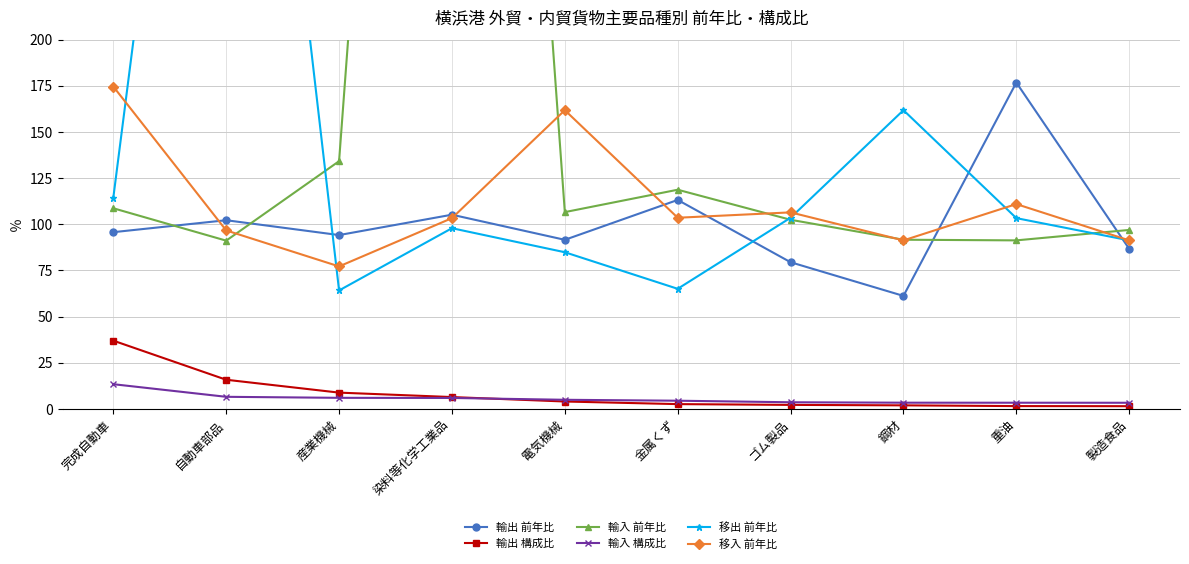

What is the approximate value of 輸入 構成比 at 産業機械?

6.1